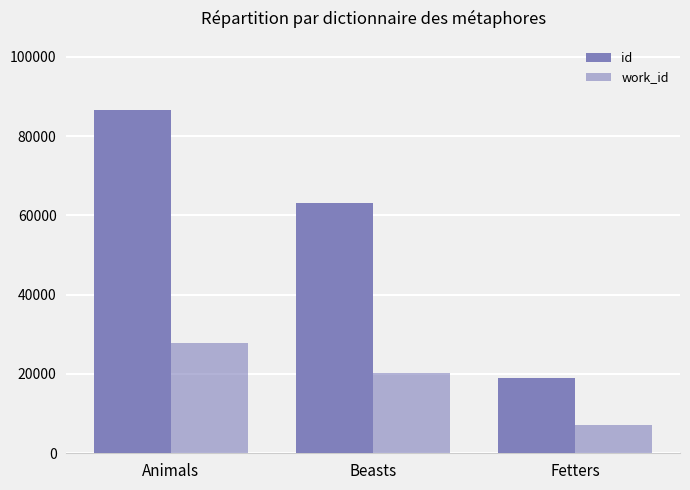

Which has a higher value, Animals or Fetters?

Animals